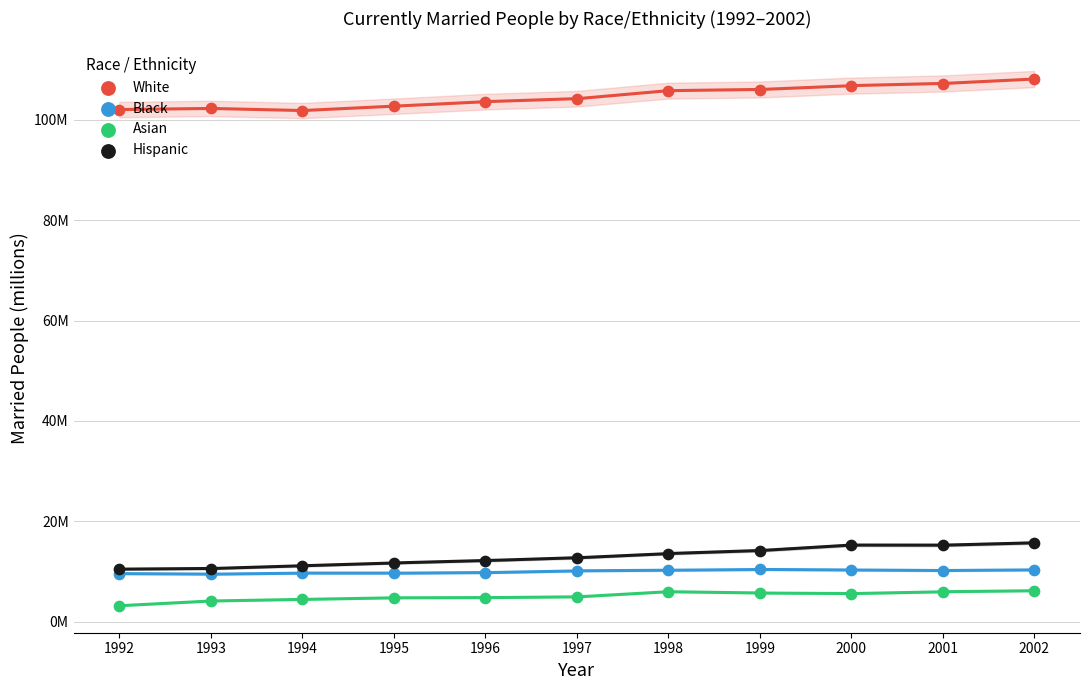

Which series has the largest Y range (max minus min)?

White